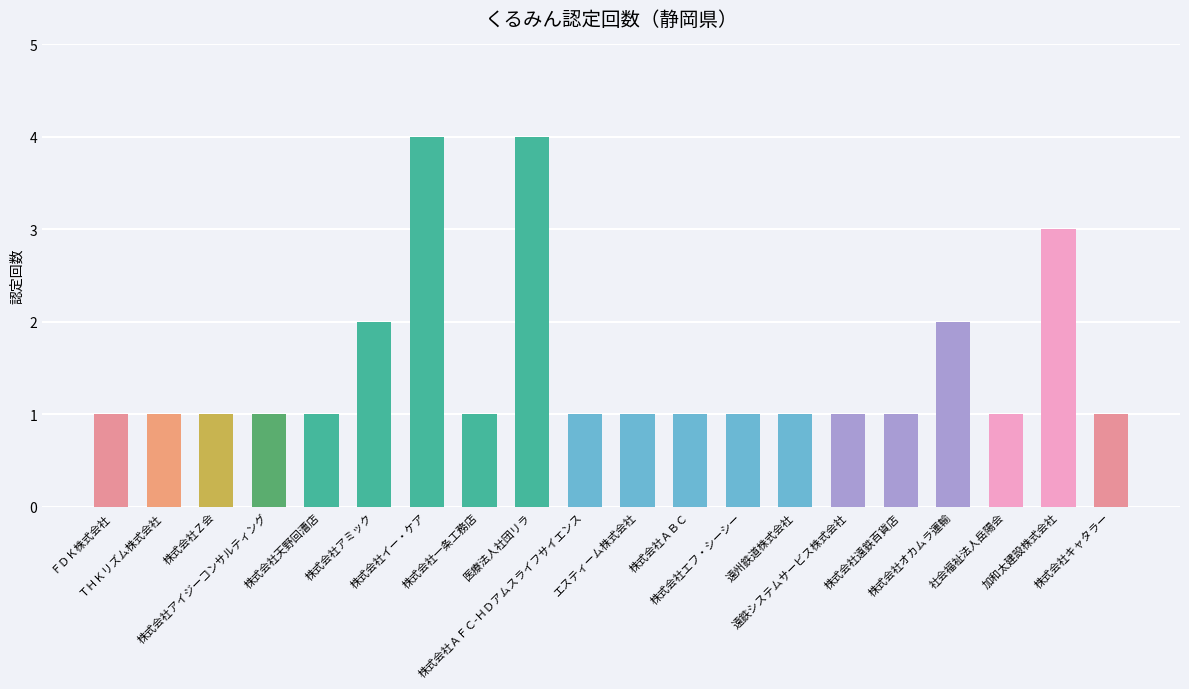

Reading left to right, list all the values displayed in this chart.

1	1	1	1	1	2	4	1	4	1	1	1	1	1	1	1	2	1	3	1